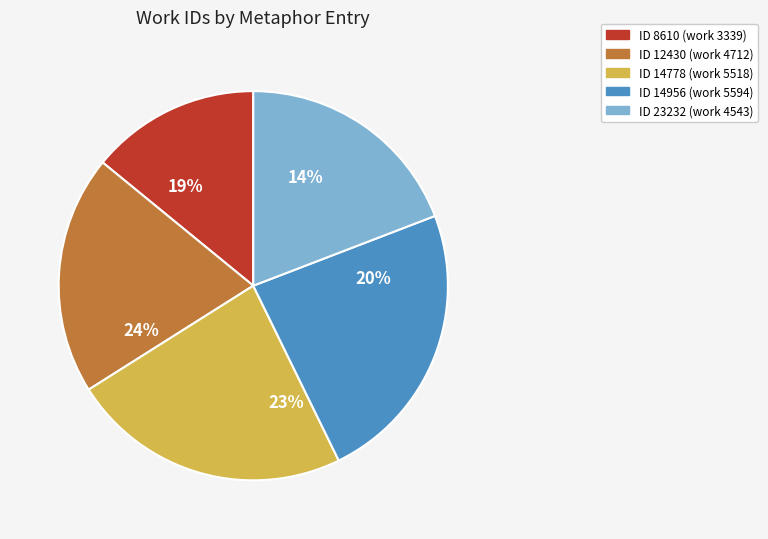

To the nearest percent, what percentage of the pie is 14778?

23%